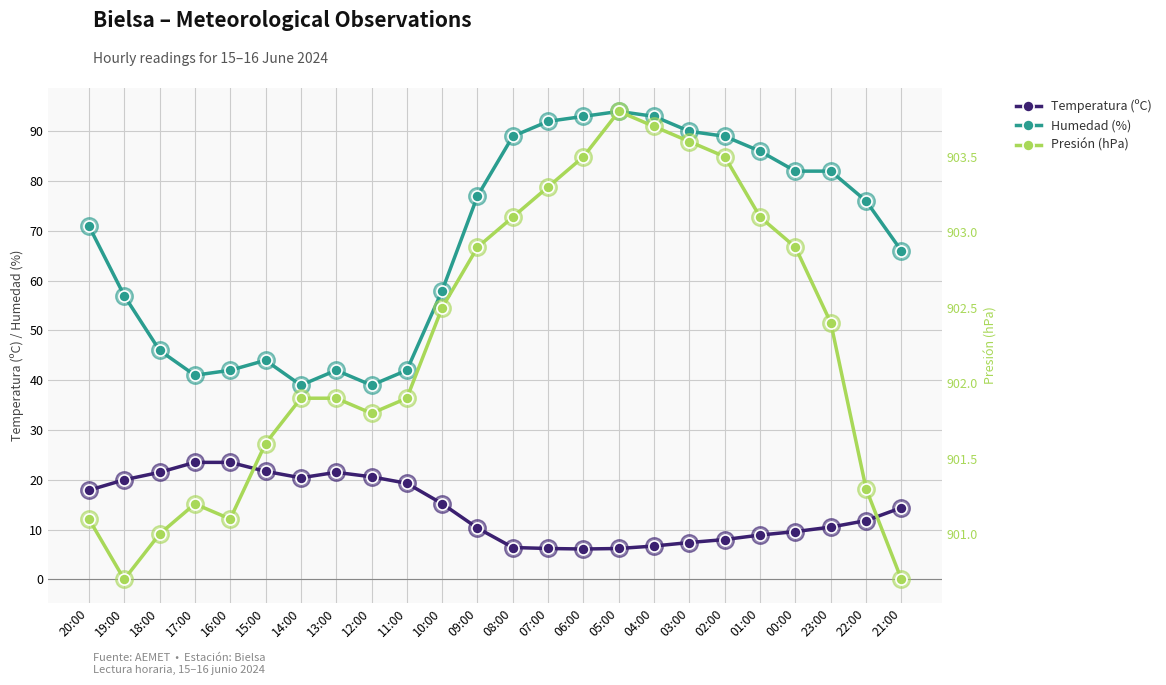

Which series has the largest Y range (max minus min)?

Humedad (%)